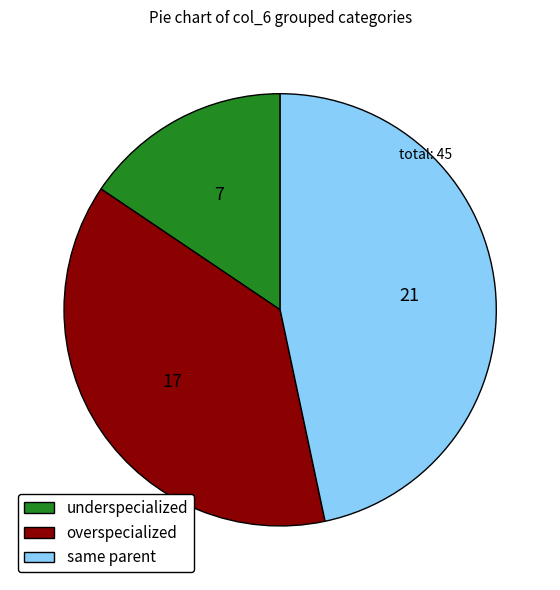

Is there a majority slice in this chart?

No